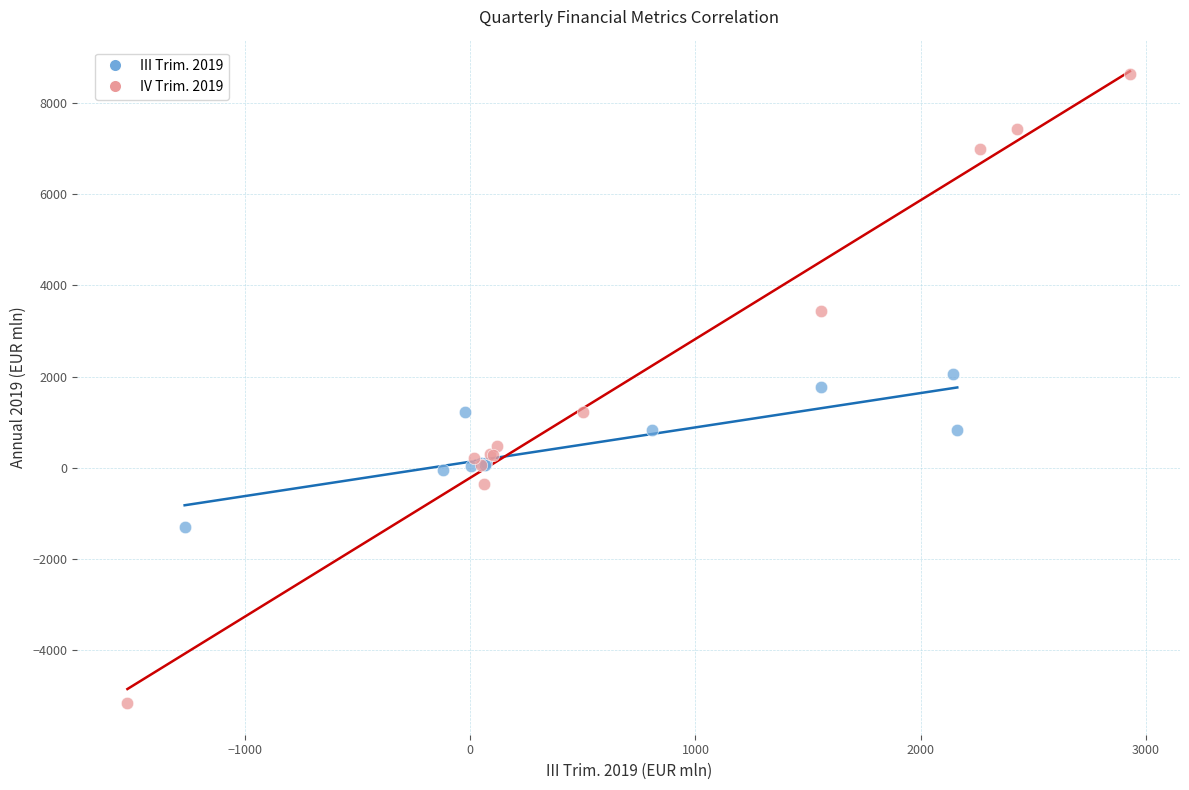

Which series has the widest spread of Y values?

IV Trim. 2019